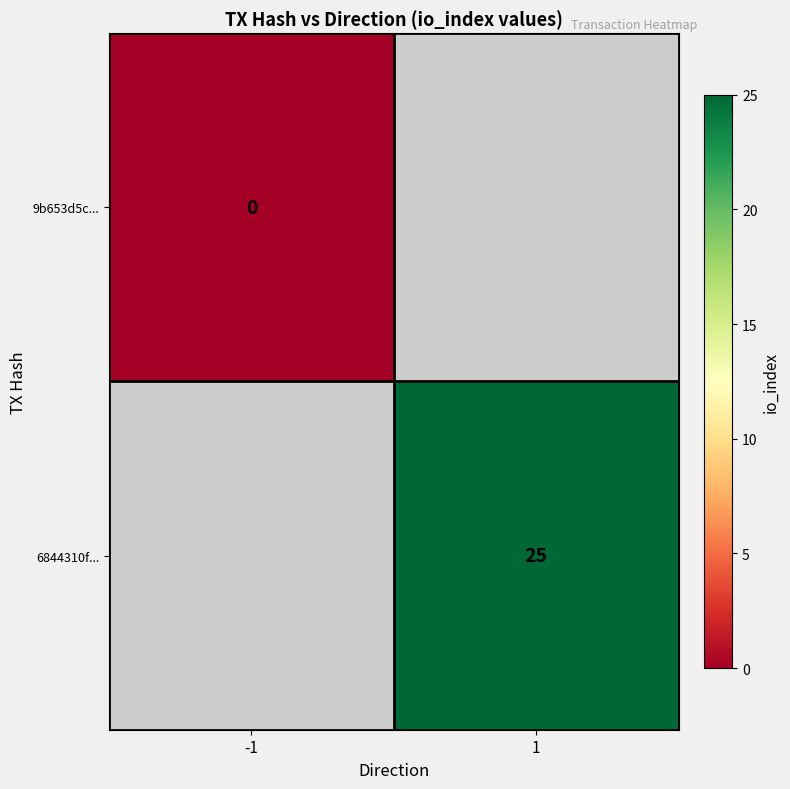

True or false: 6844310f... has a value of 25 at 1.

True